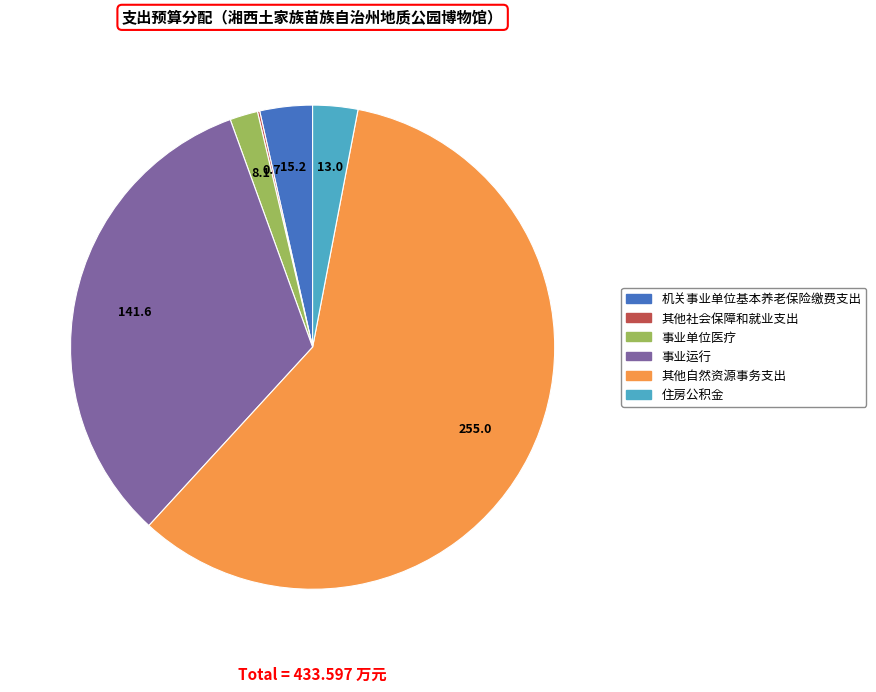

Is it true that 事业单位医疗 is 2% of the pie?

True